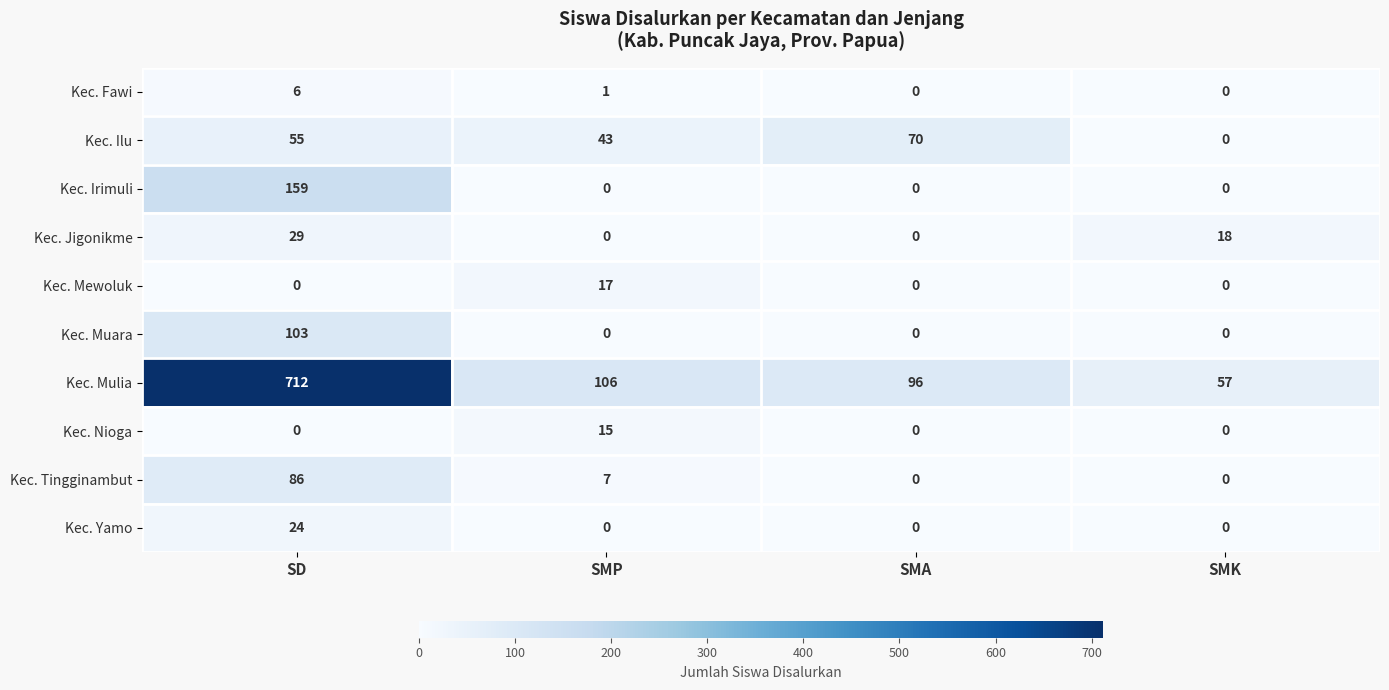

True or false: Kec. Mulia has a value of 138 at SMA.

False